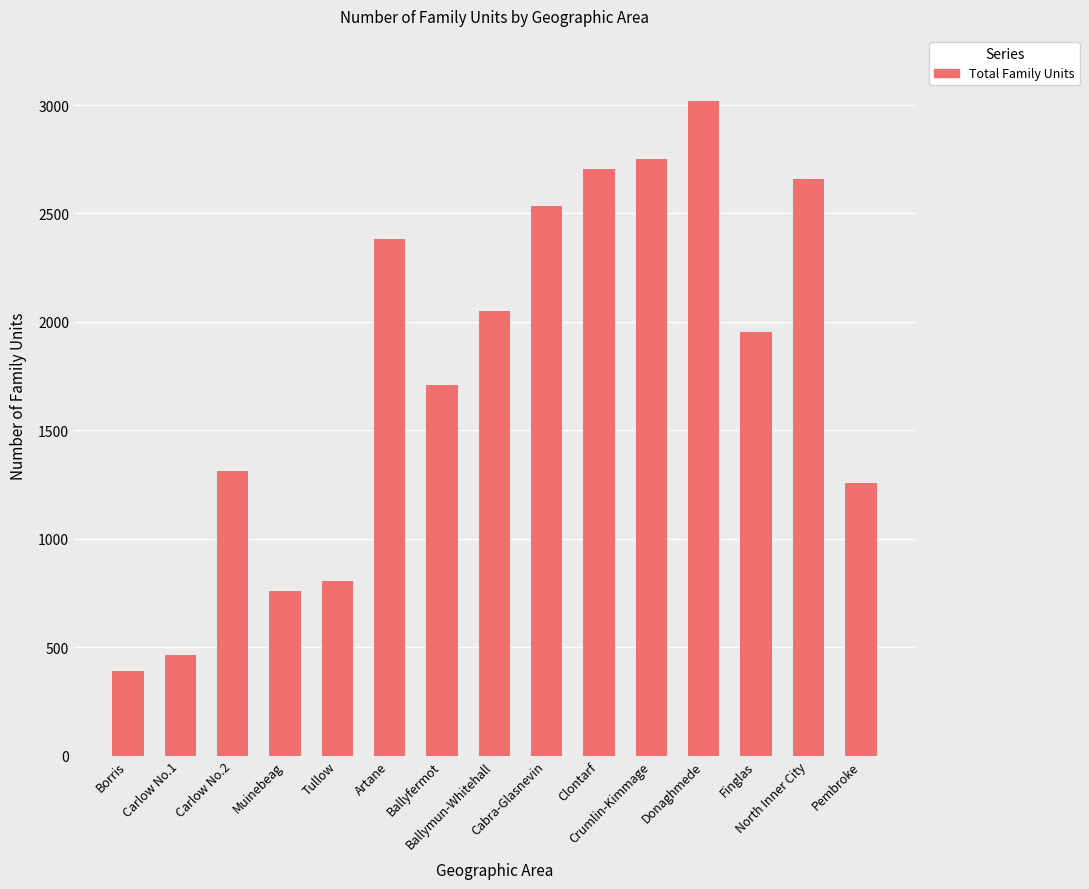

The value at Crumlin-Kimmage is 2753. True or false?

True